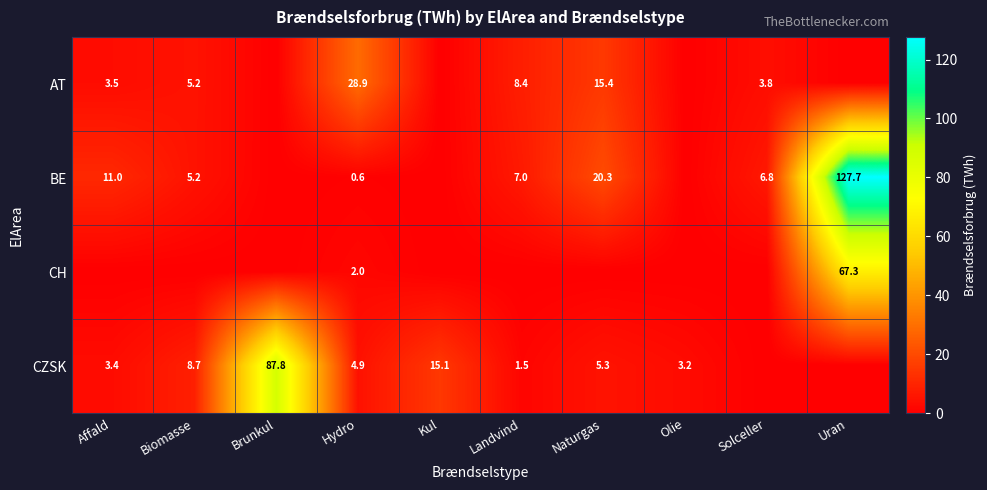

At which category is the sum across all series the highest?

Uran